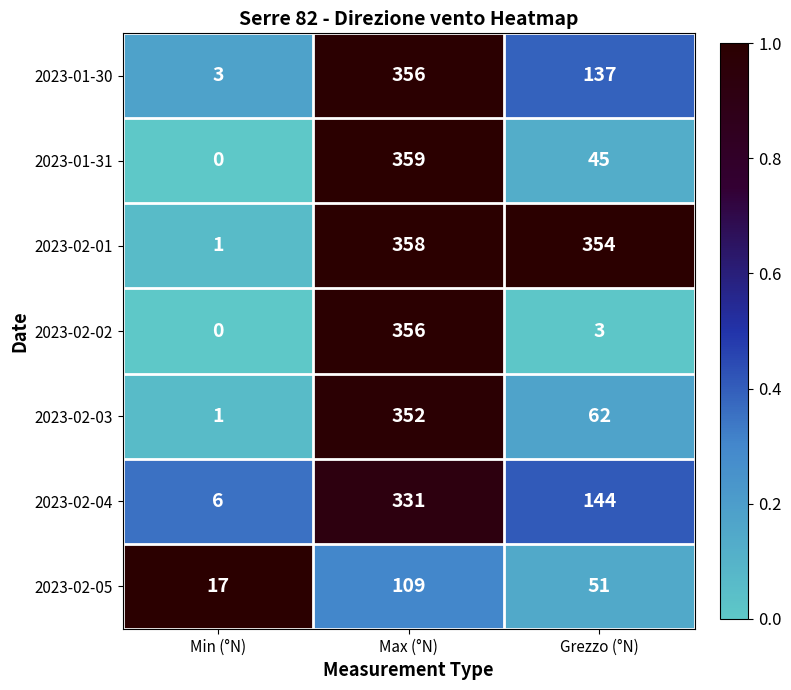

Which series has the largest total across all categories?

2023-02-01